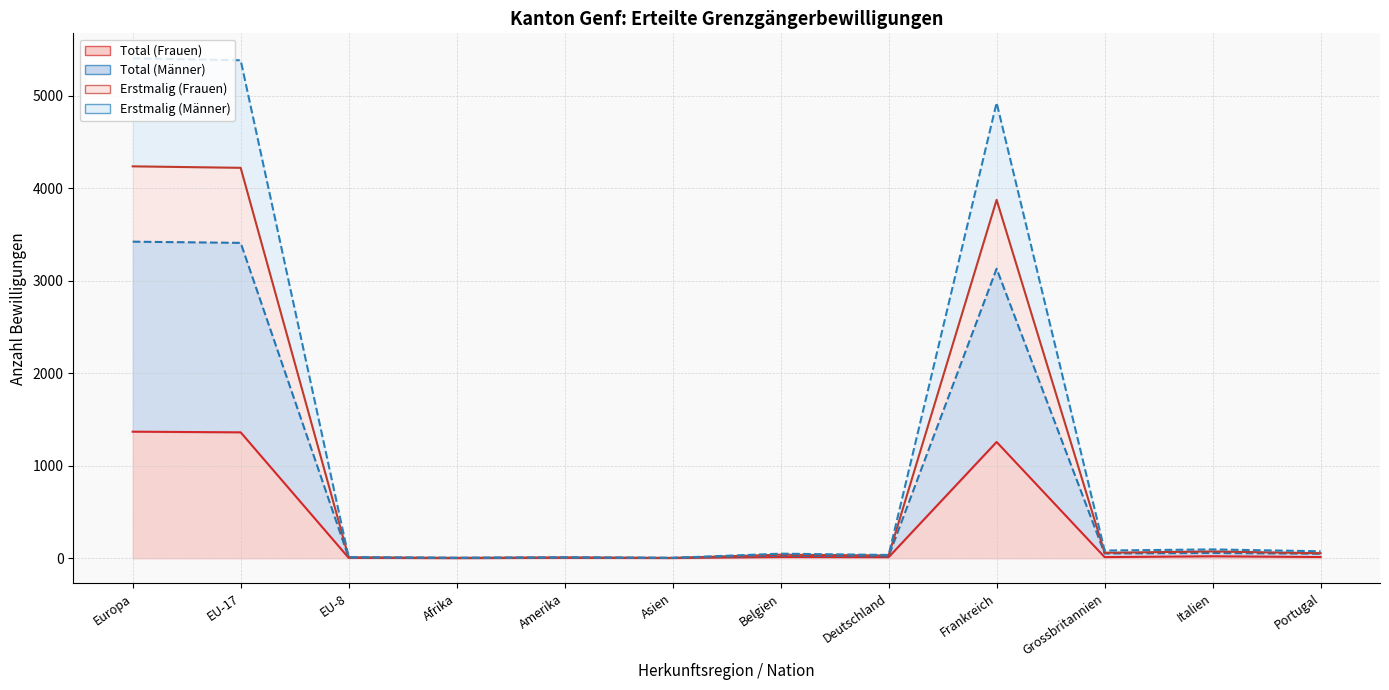

What is the label of the 12th point from the right?

Europa